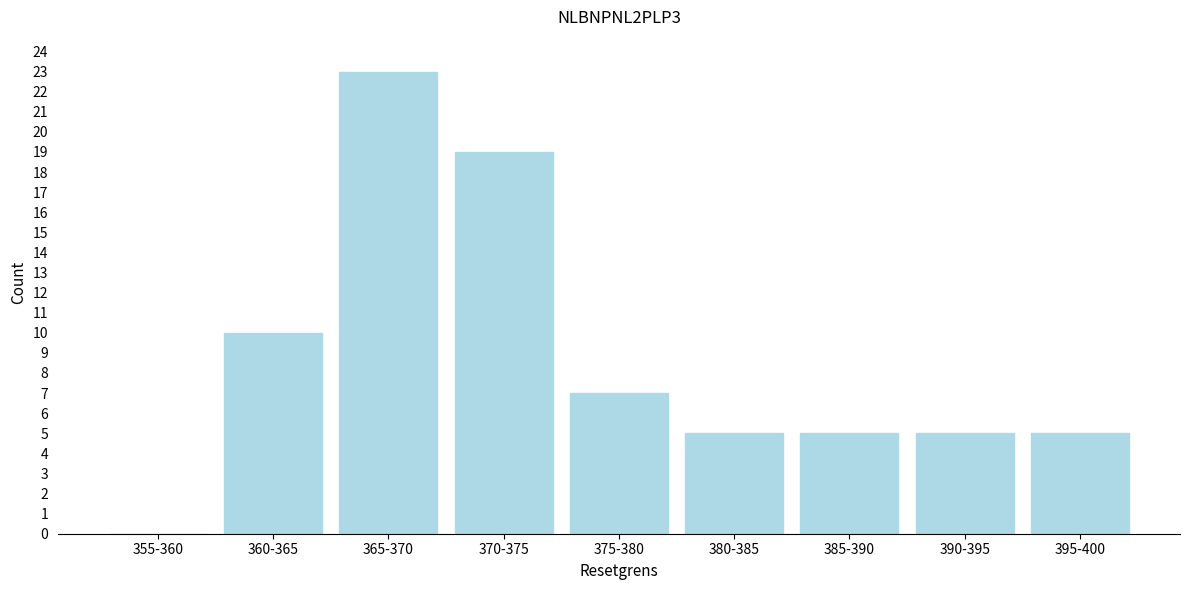

Reading left to right, what are all the values shown in this chart?

355-360=0	360-365=10	365-370=23	370-375=19	375-380=7	380-385=5	385-390=5	390-395=5	395-400=5